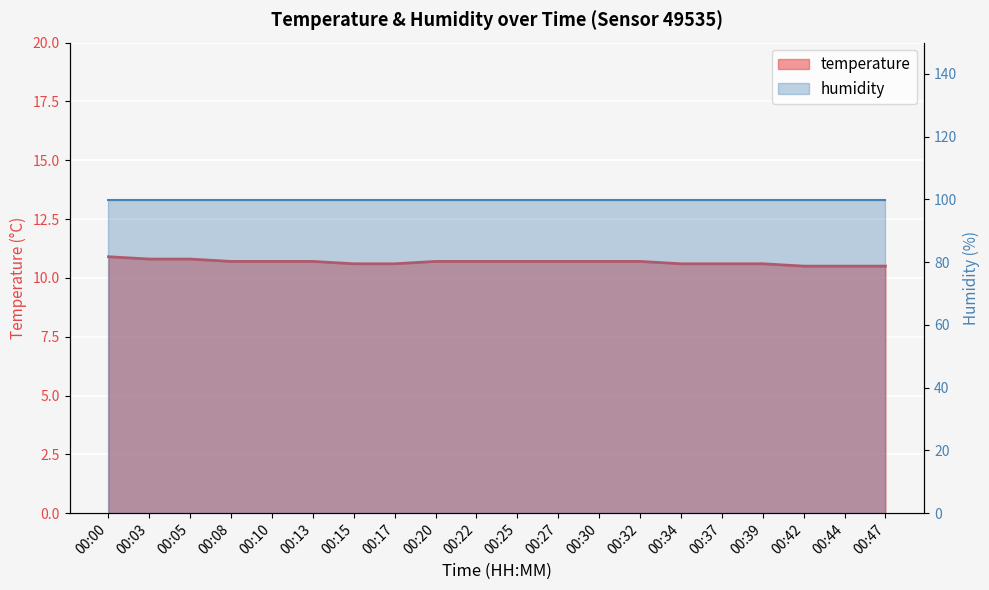

What is the value of the 15th point from the left?

10.6